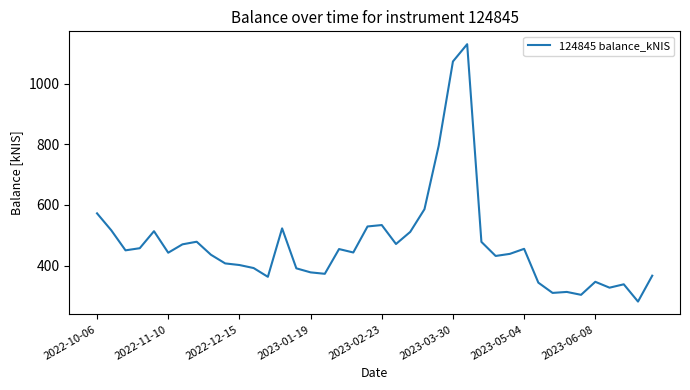

What is the difference between the maximum and minimum values?

849.2